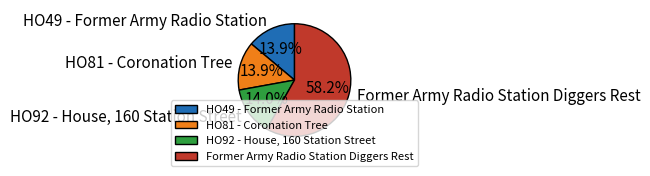

Which slice is the largest?

Former Army Radio Station Diggers Rest